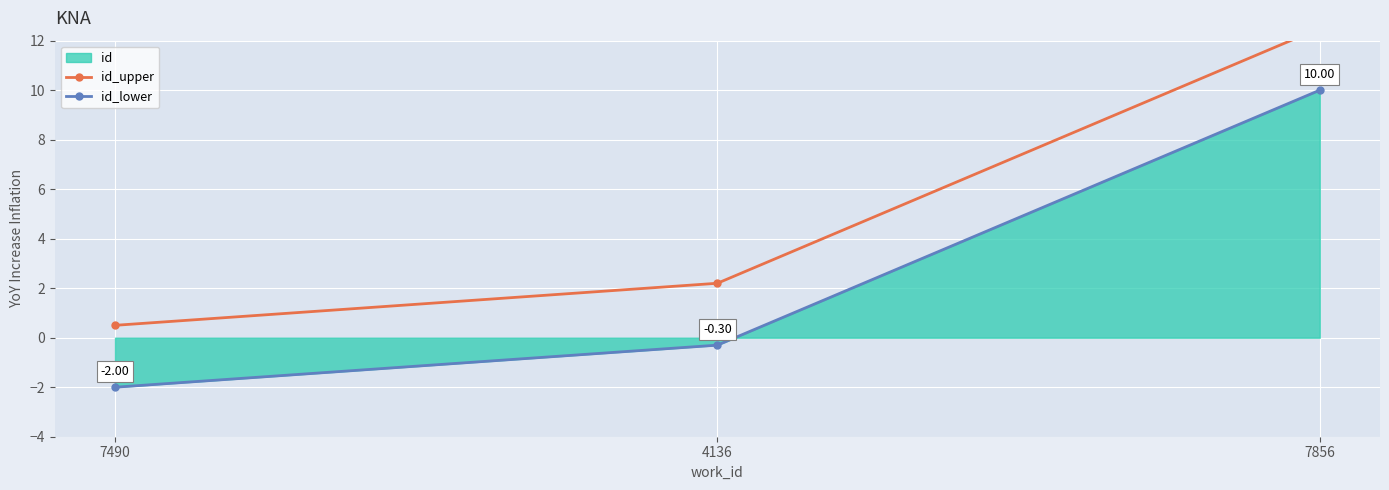

What is the difference between the highest and lowest values at 7490?

2.5